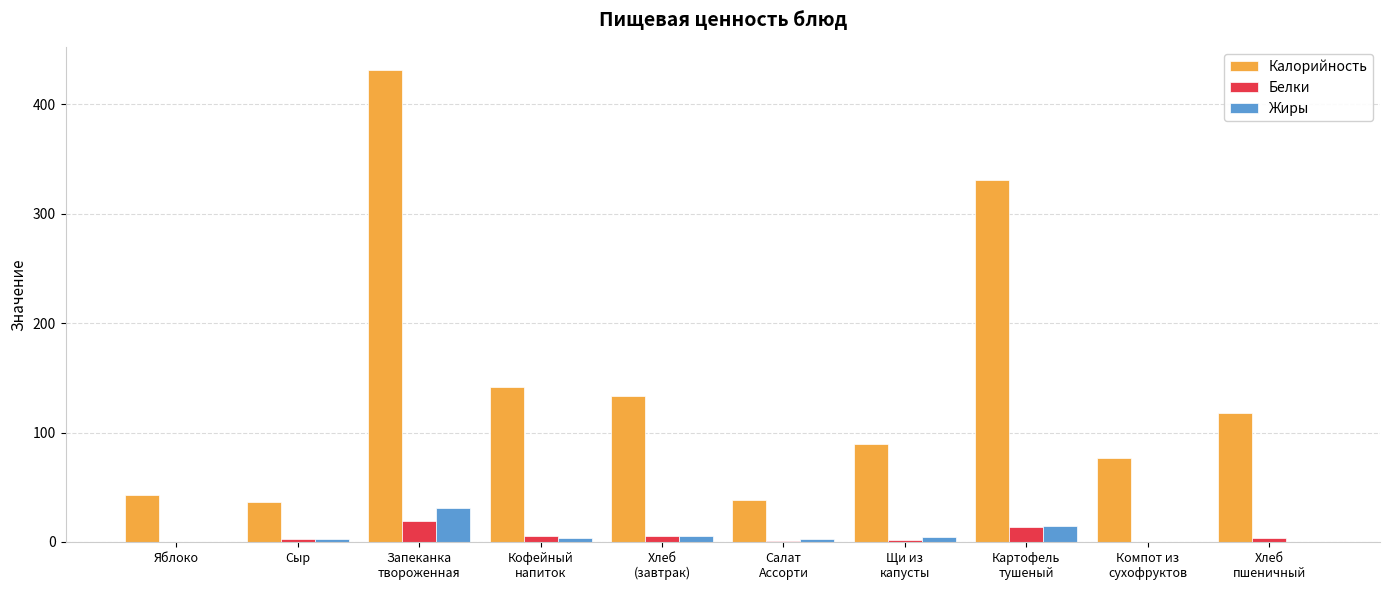

What are all the series names shown in the legend?

Калорийность, Белки, Жиры